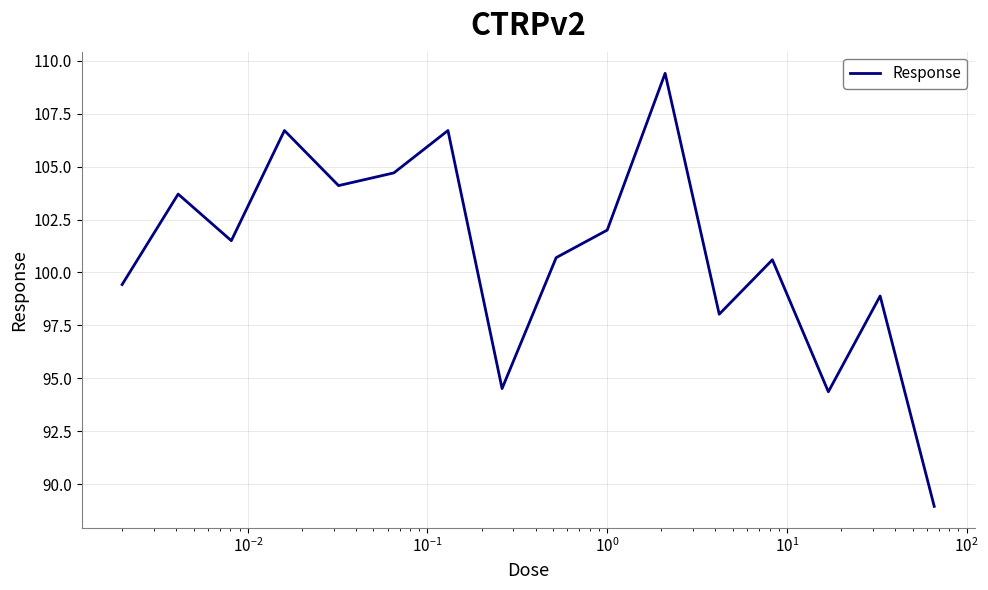

What is the minimum value shown in the chart?

89.0